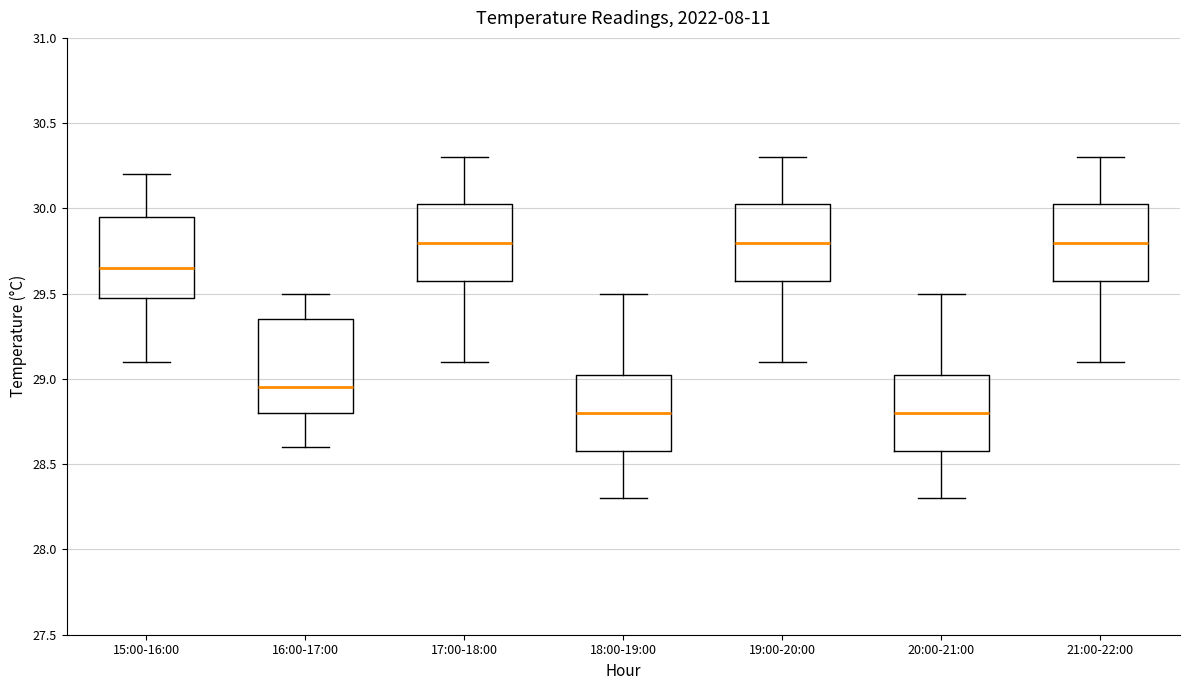

Which box is the tallest, from its lower edge to its upper edge?

16:00-17:00